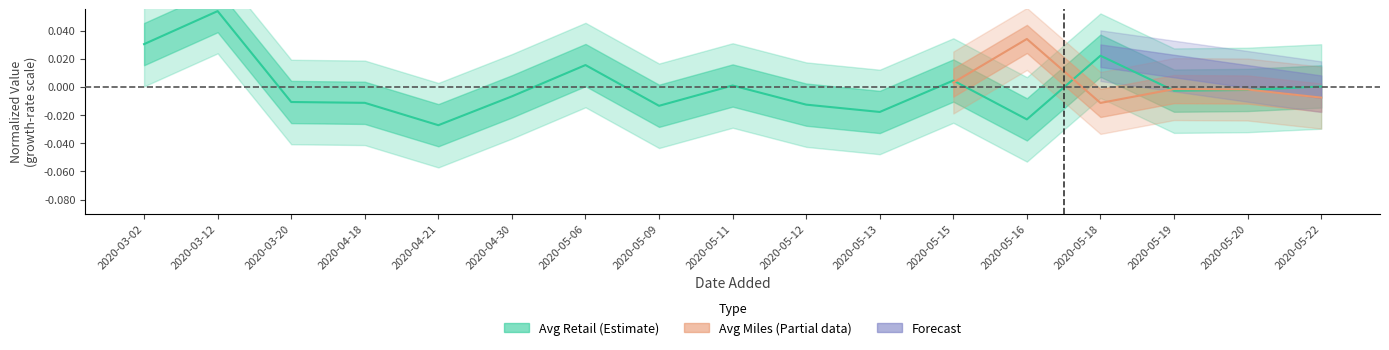

Which label corresponds to the smallest value in the chart?

2020-04-21